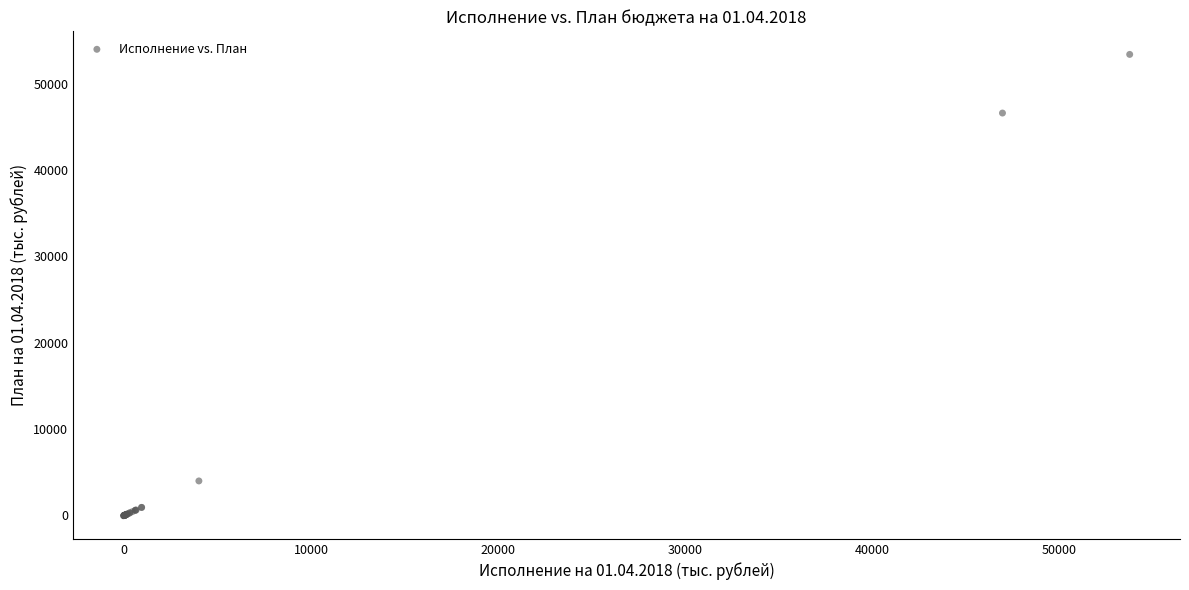

What Y value in the scatter plot is closest to 26668?

46586.4